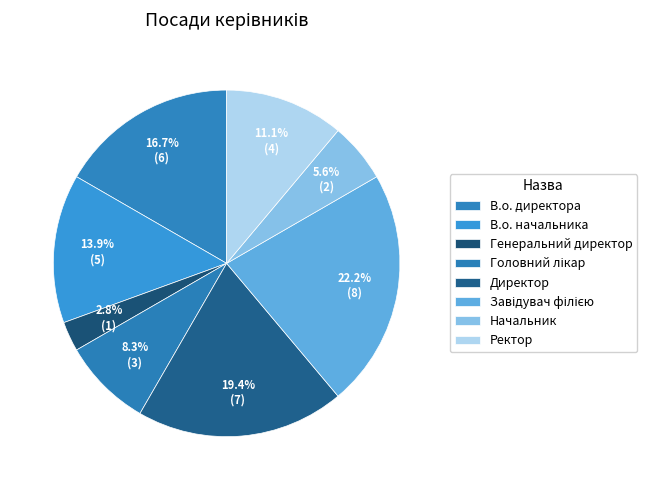

How many segments does this pie chart have?

8